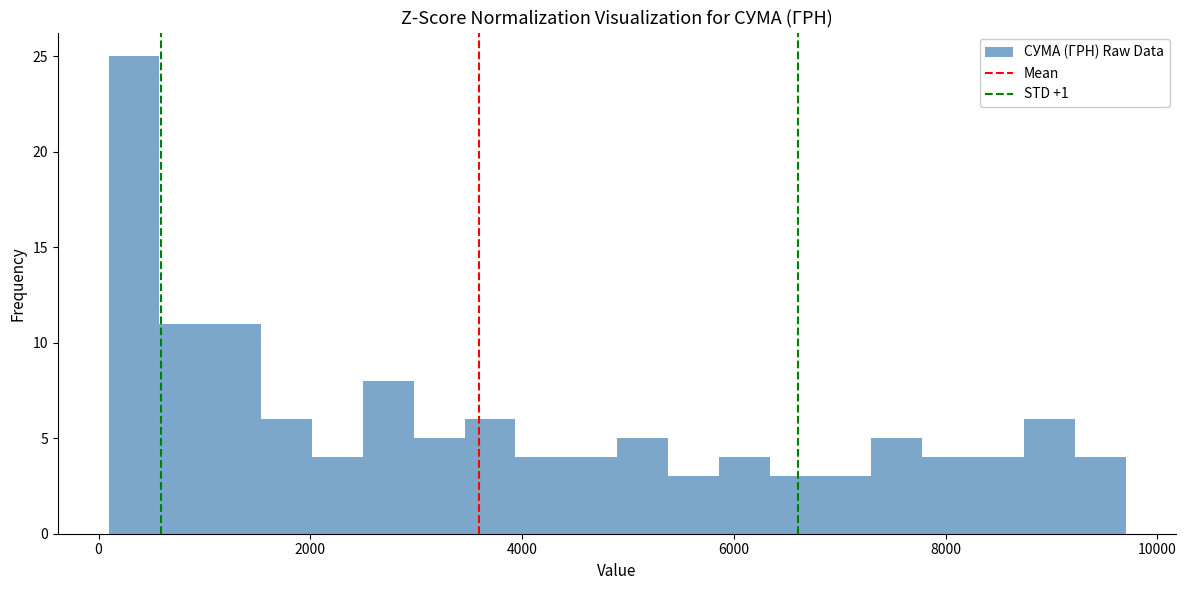

Around what value on the x-axis is the tallest bar? Give the approximate position of its centre, as read against the axis.

400